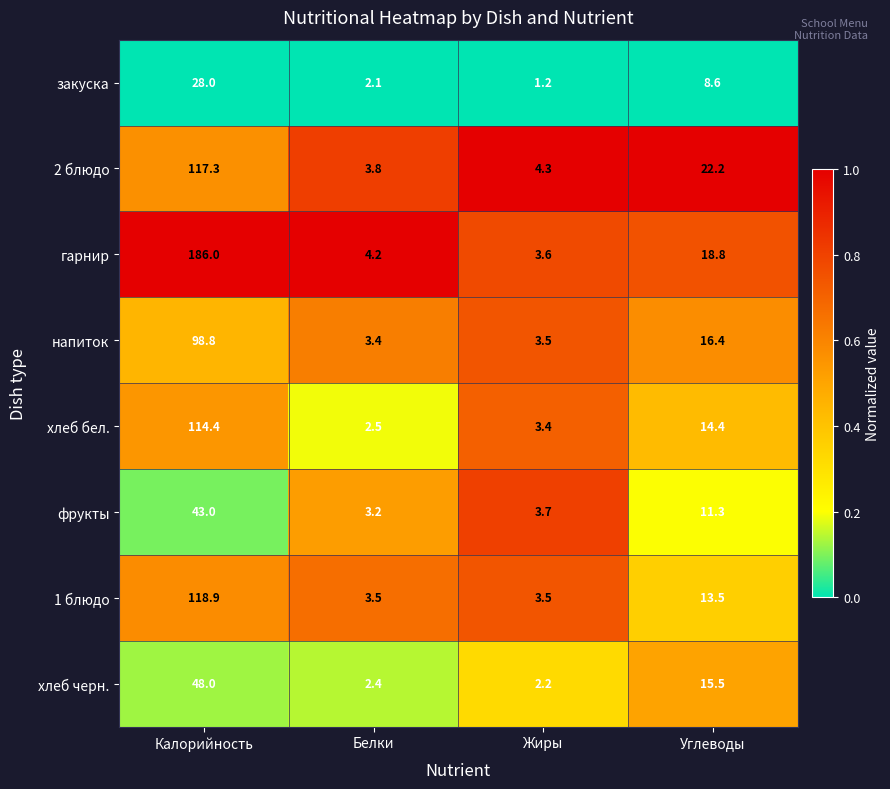

The фрукты series shows 6.1 at Жиры. True or false?

False